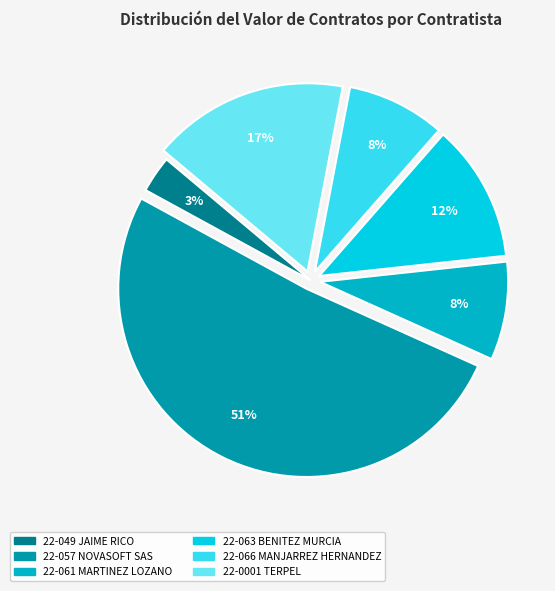

Which category has the biggest portion of the pie?

22-057 NOVASOFT SAS